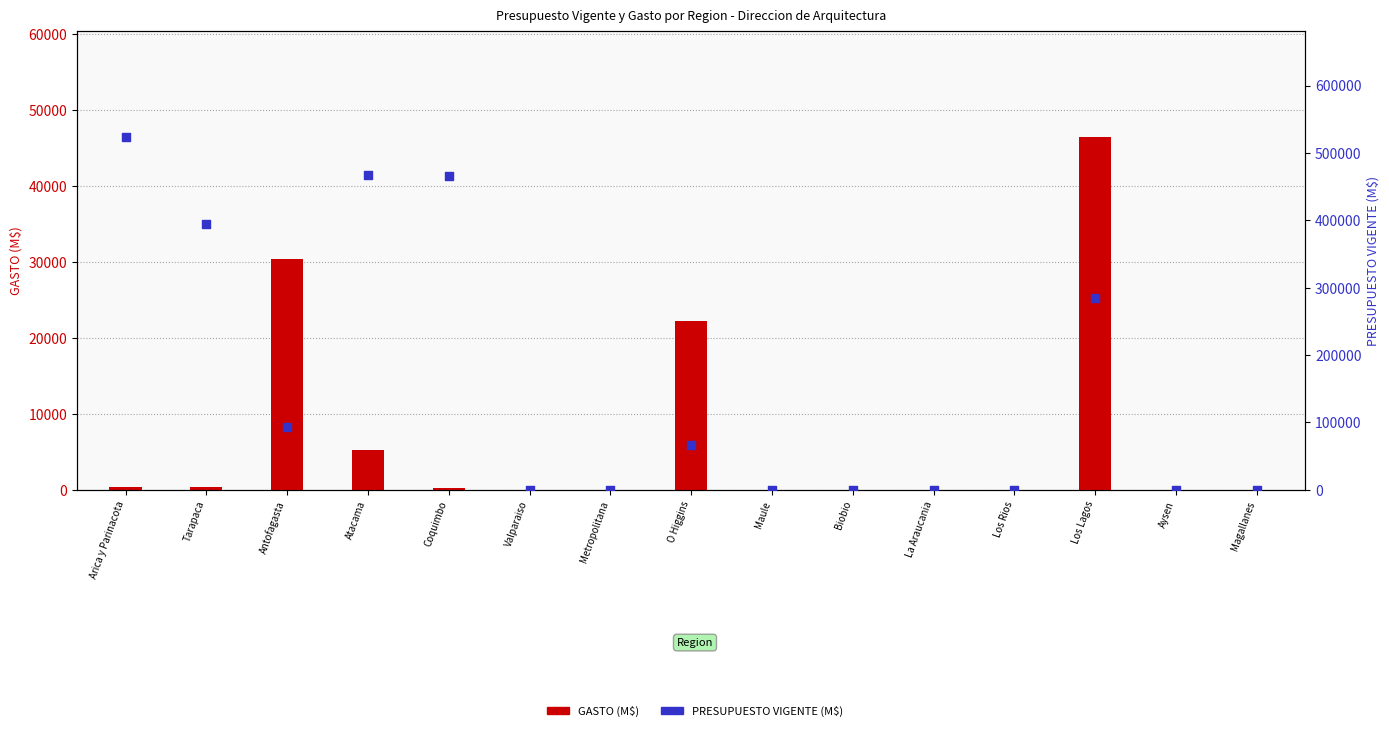

Is the value of GASTO (M$) at Los Rios greater than the value of PRESUPUESTO VIGENTE (M$) at Los Rios?

No